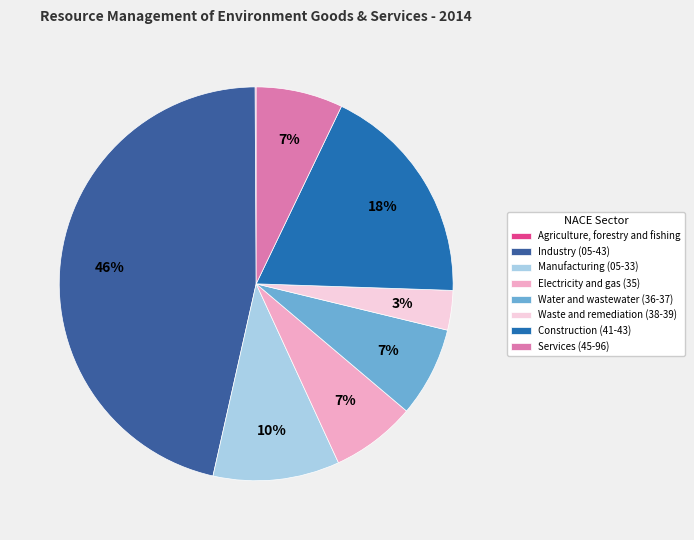

Which slice is the smallest?

Agriculture, forestry and fishing